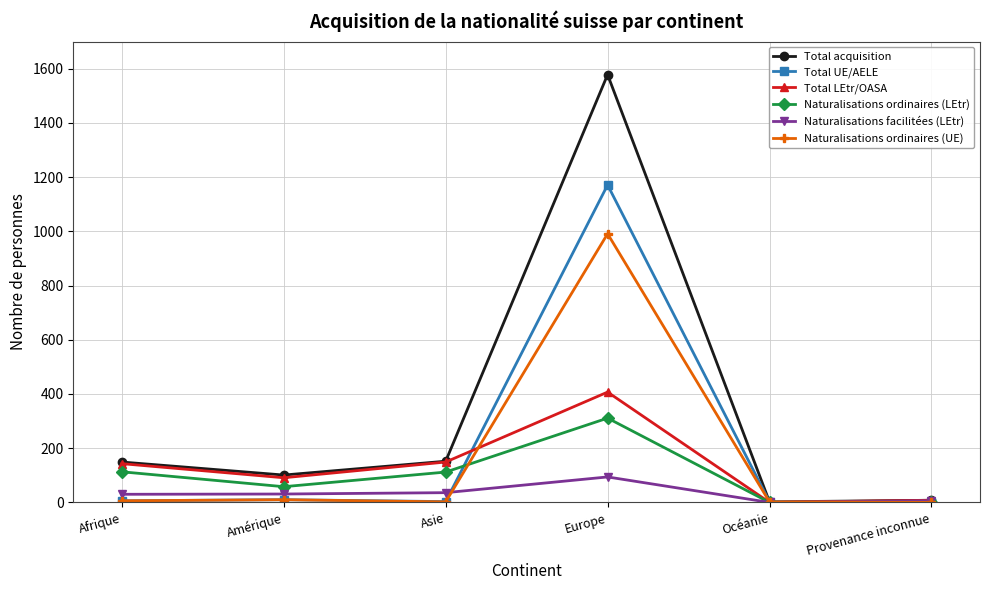

Where is the first local maximum for Naturalisations ordinaires (LEtr)?

Europe